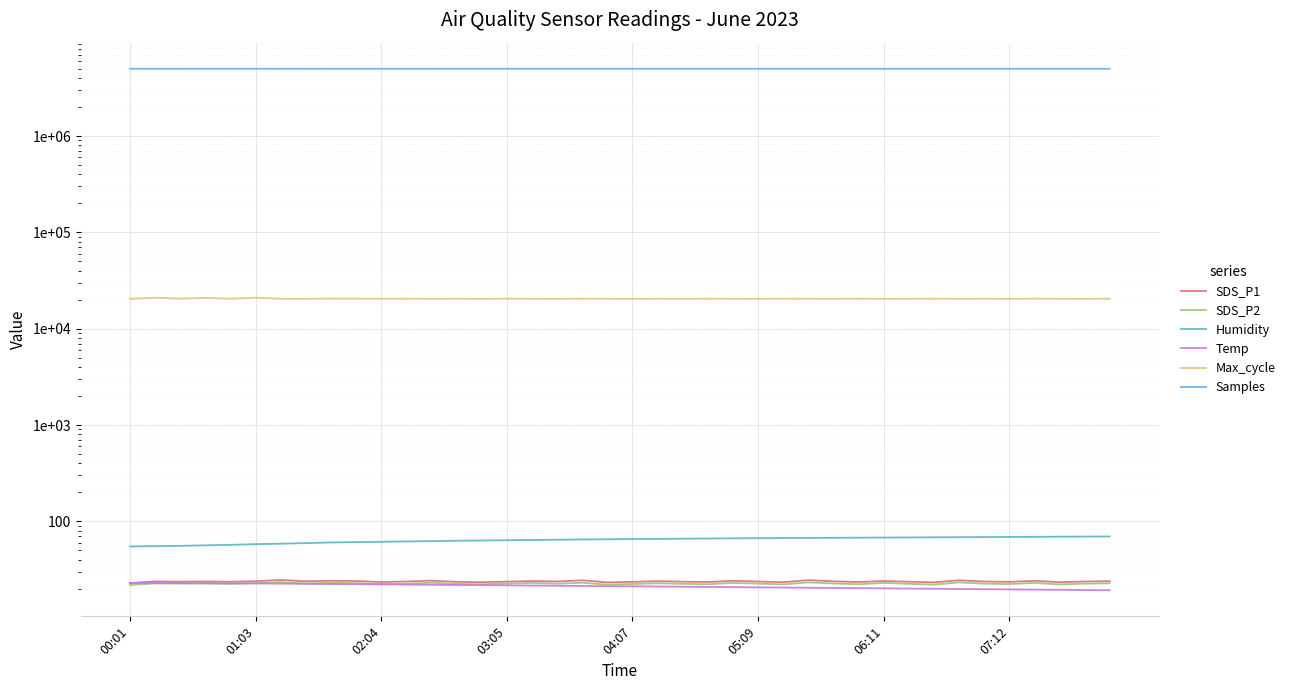

List the labels in order of SDS_P1 value, smallest first.

00:01, 19, 32, 14, 26, 37, 10, 23, 29, 13, 20, 35, 04:07, 02:04, 15, 22, 31, 03:05, 11, 17, 25, 34, 38, 01:03, 28, 07:12, 05:09, 21, 39, 9, 16, 30, 8, 24, 36, 12, 18, 33, 27, 06:11